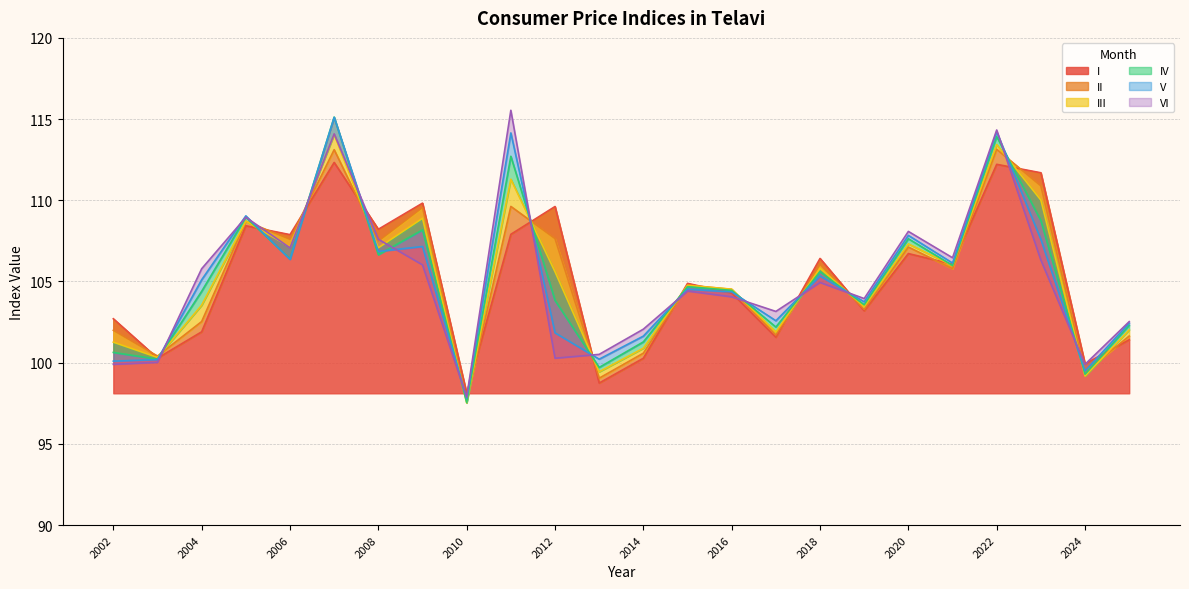

Which label corresponds to the largest value in the chart?

2011